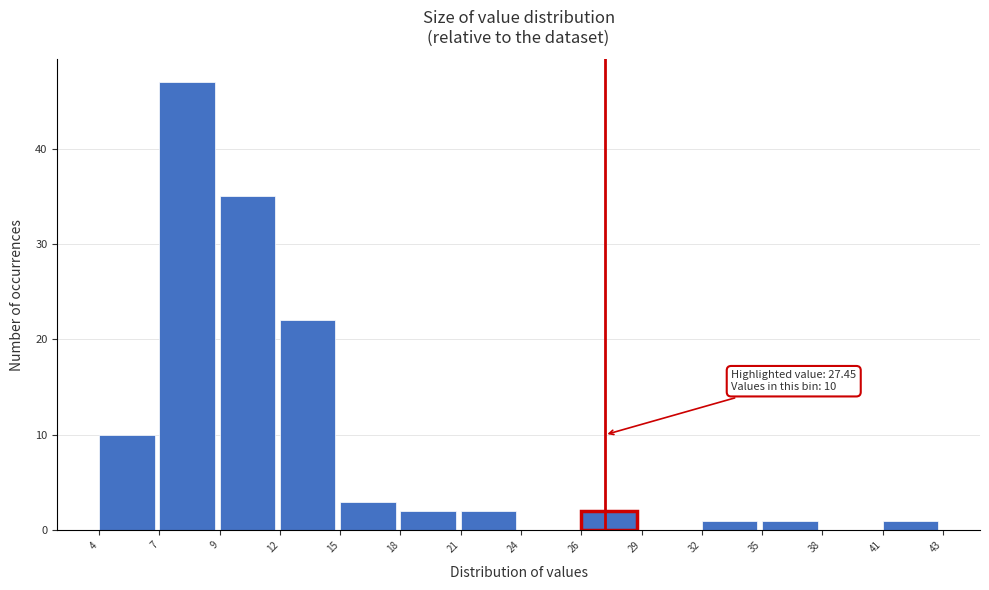

Reading left to right, transcribe all the data shown in this chart.

4=10	7=47	9=35	12=22	15=3	18=2	21=2	24=0	26=2	29=0	32=1	35=1	38=0	41=1